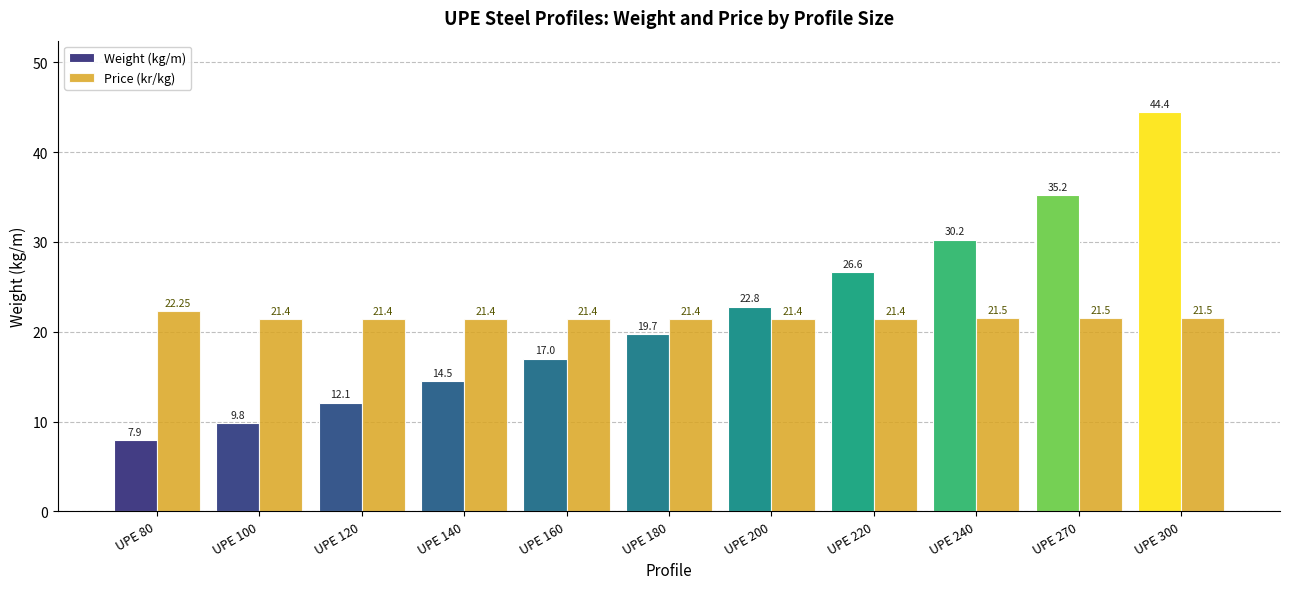

List the series in order of their overall mean, lowest first.

Price (kr/kg), Weight (kg/m)